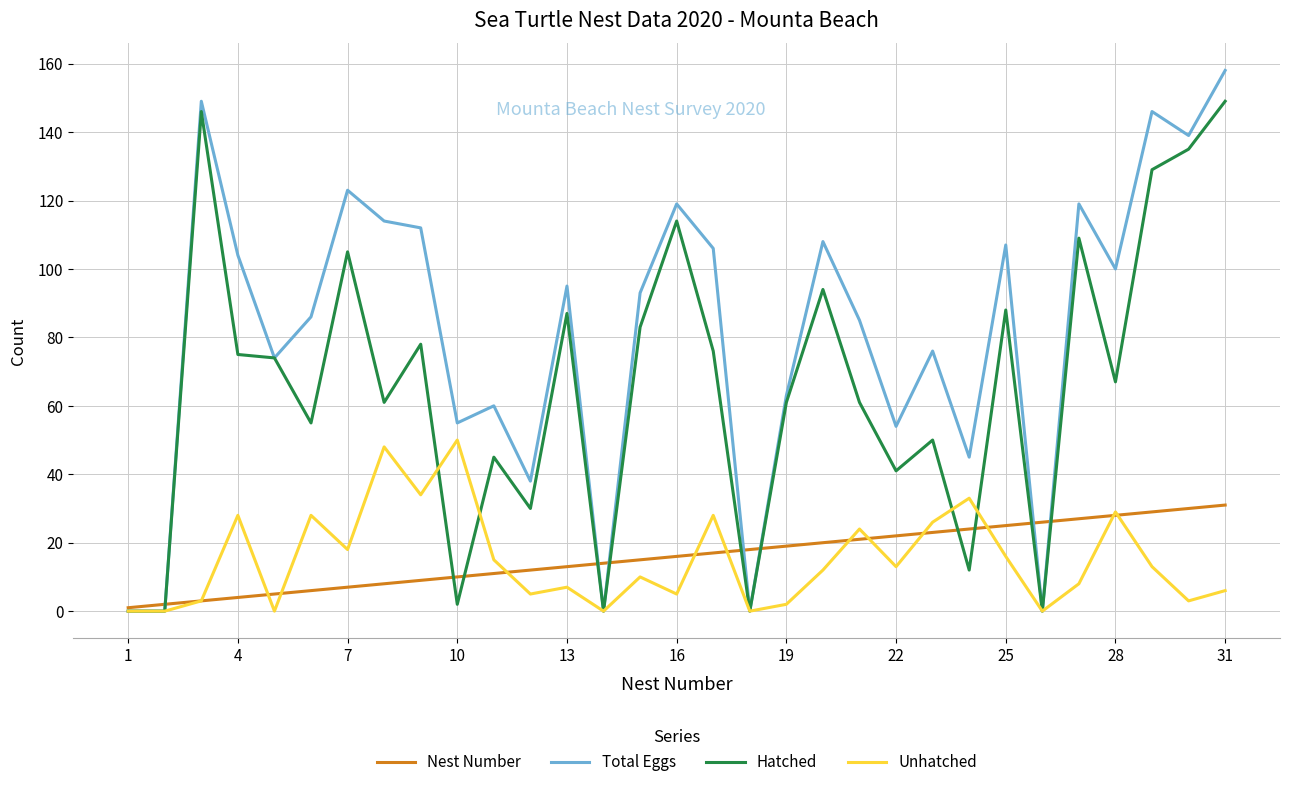

What is the highest value of the Total Eggs series?

158